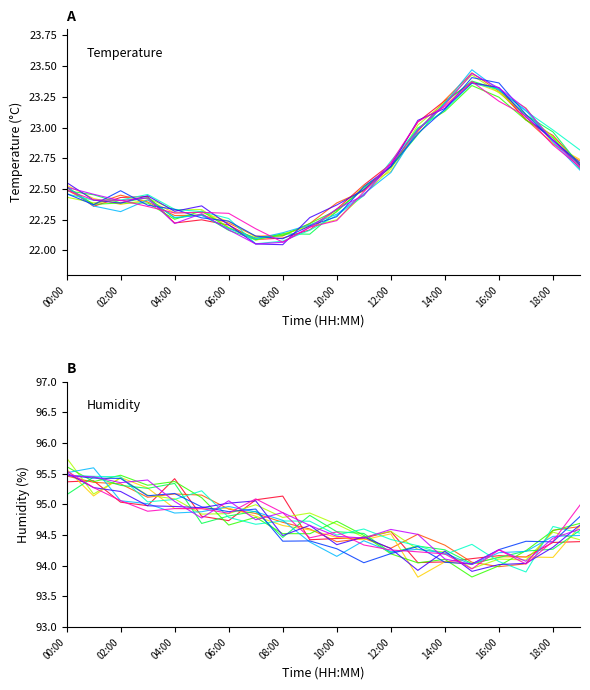

What is the sum of the values at 11:00 and 02:00?

44.9